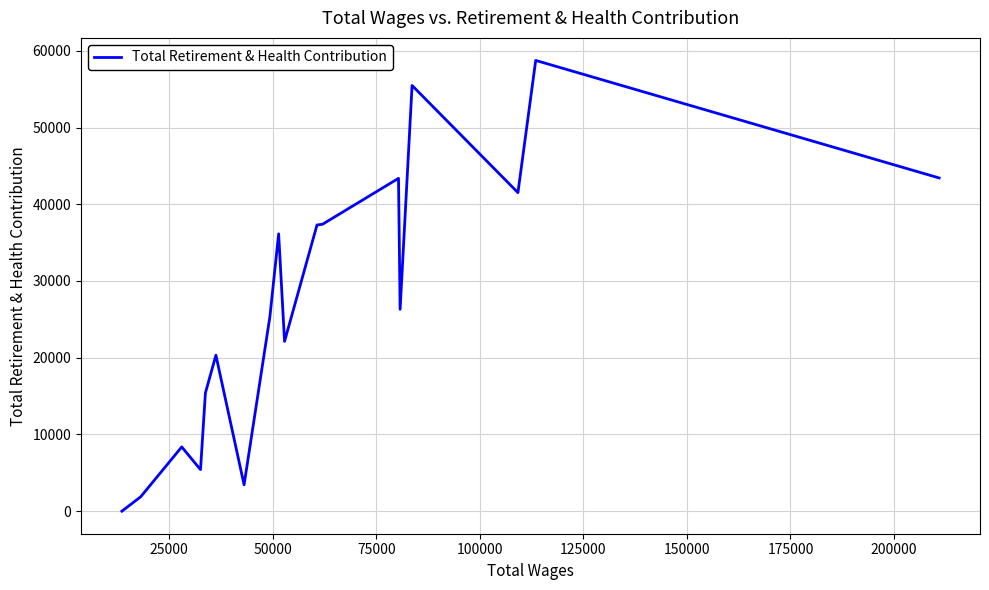

What is the greatest value displayed?

58743